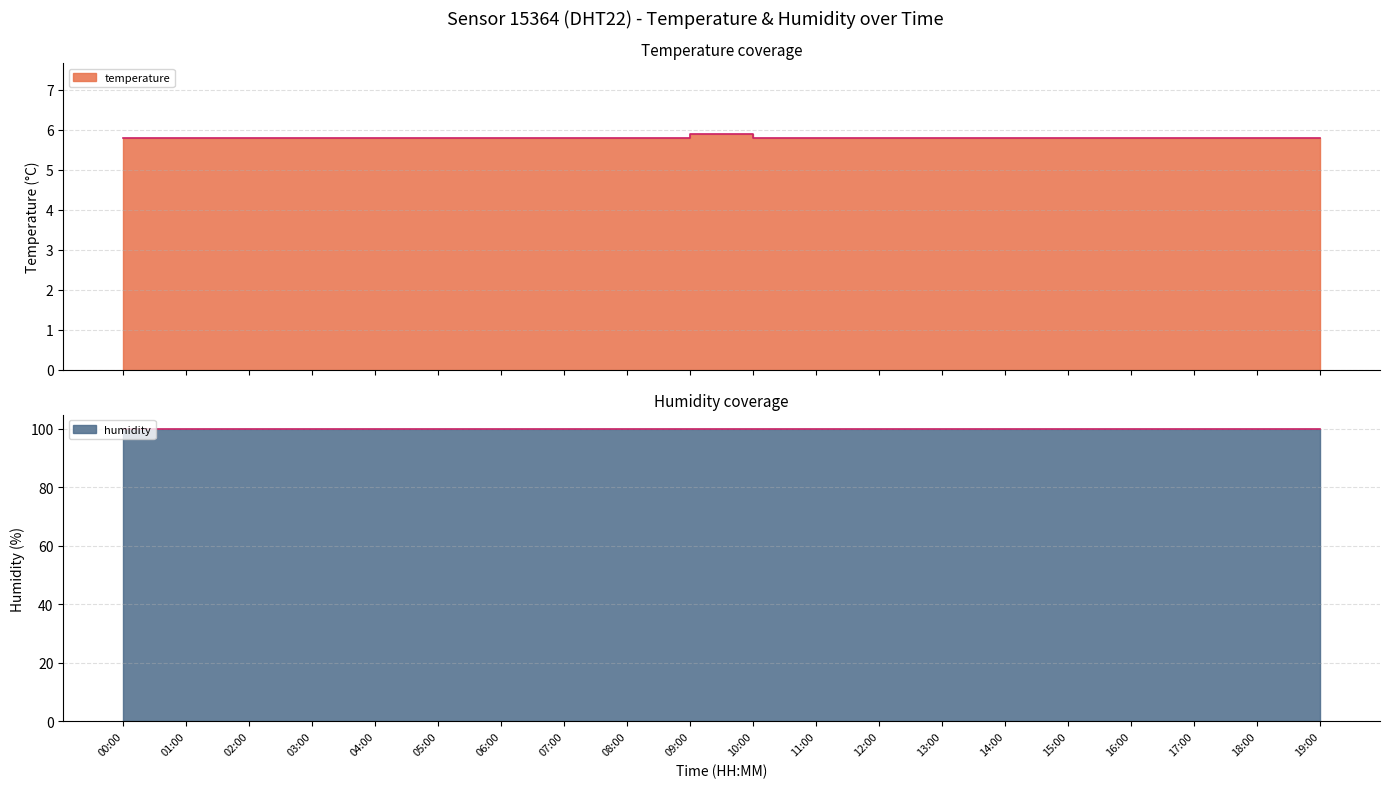

At which label is the value closest to 5?

00:00